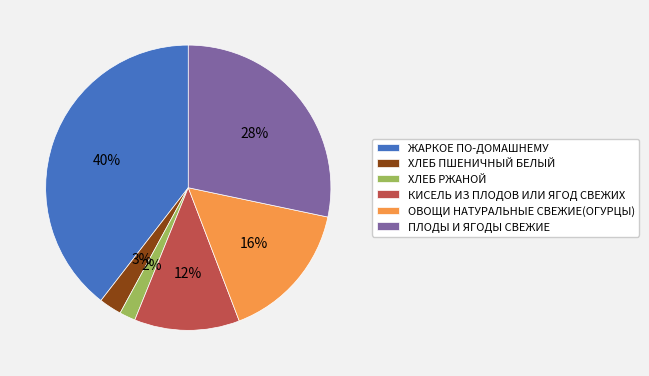

Is there any slice that represents more than half of the pie?

No